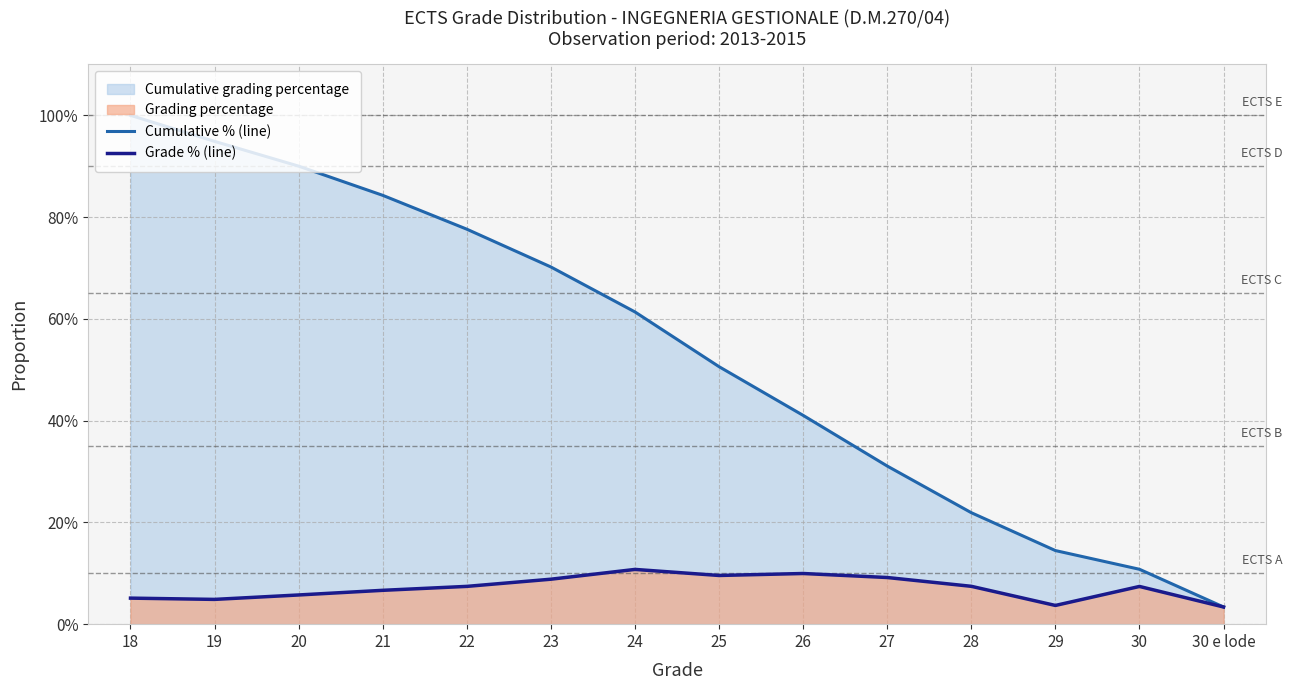

In Grade % (line), how many points are higher than both neighbors (excluding endpoints)?

3